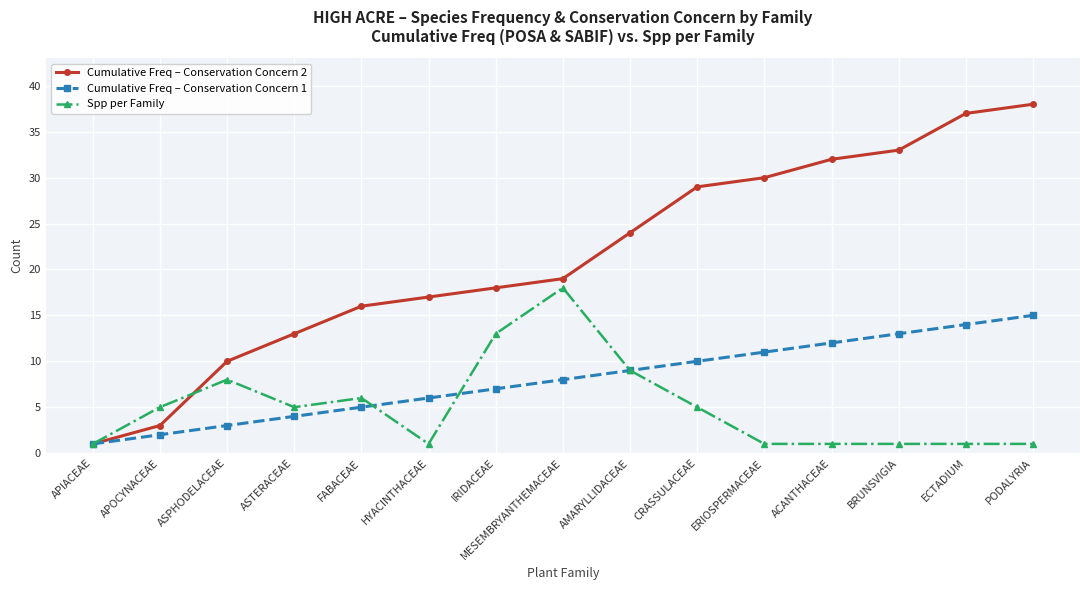

Rank the series by their average value, from highest to lowest.

Cumulative Freq – Conservation Concern 2, Cumulative Freq – Conservation Concern 1, Spp per Family